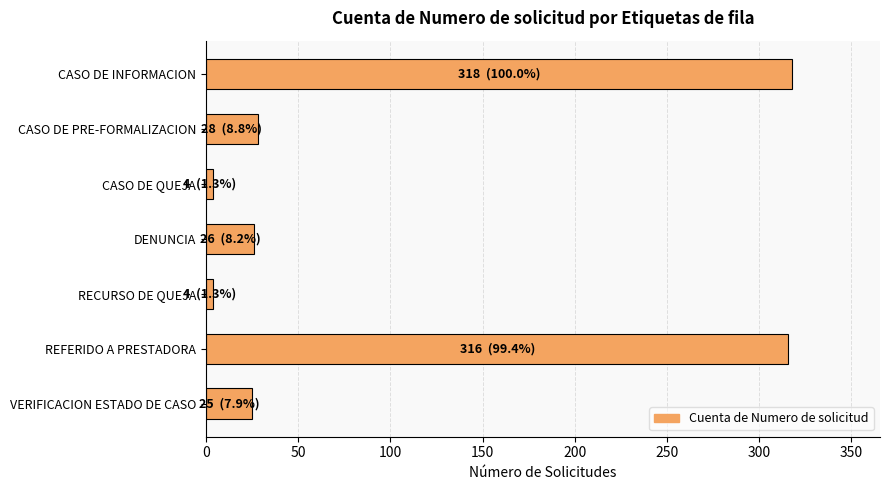

Approximately how many times larger is the value at REFERIDO A PRESTADORA compared to DENUNCIA?

12.2